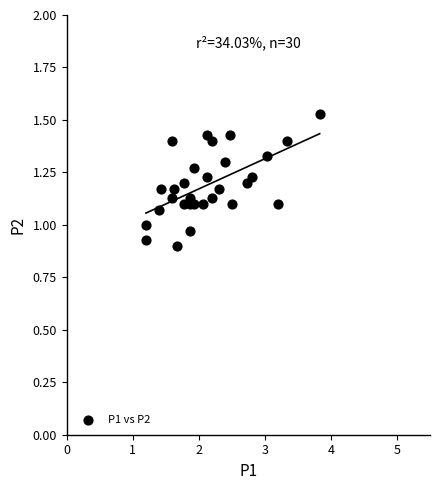

What is the range of X values (max minus min)?

2.6